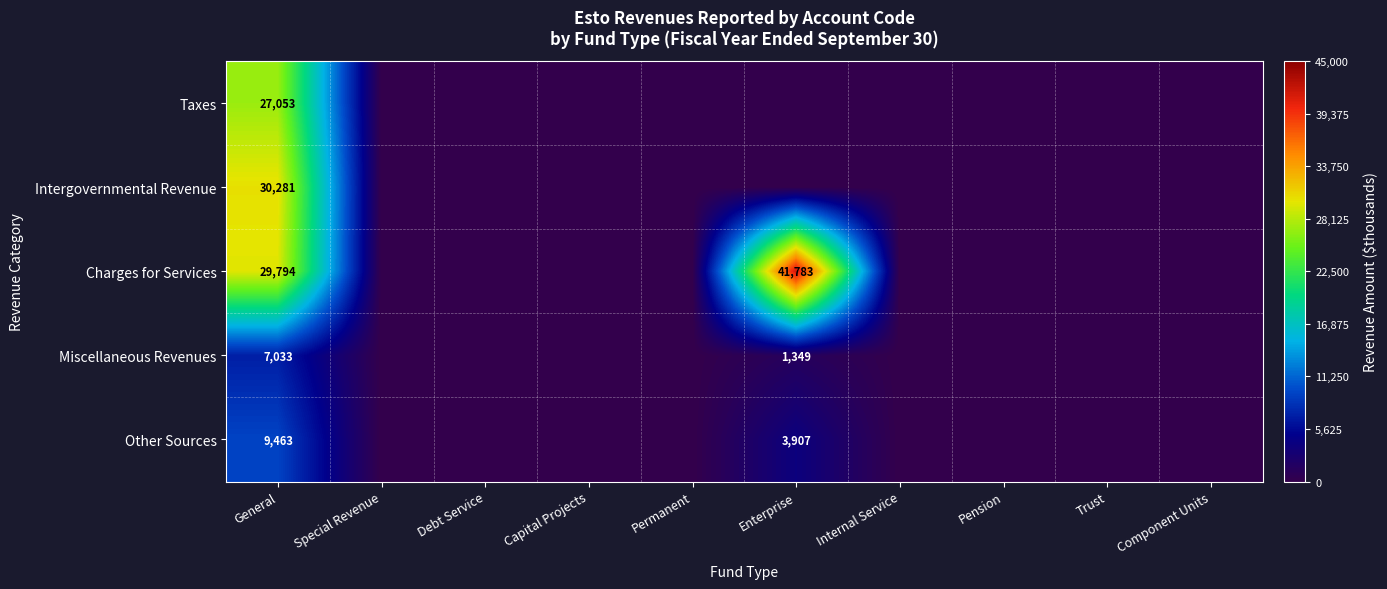

What is the spread (max minus min) of values at General?

23248